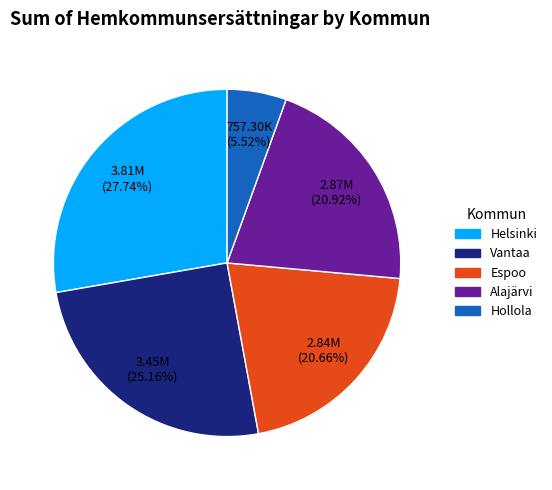

Approximately how many times larger is the value at Hollola compared to Alajärvi?

0.3